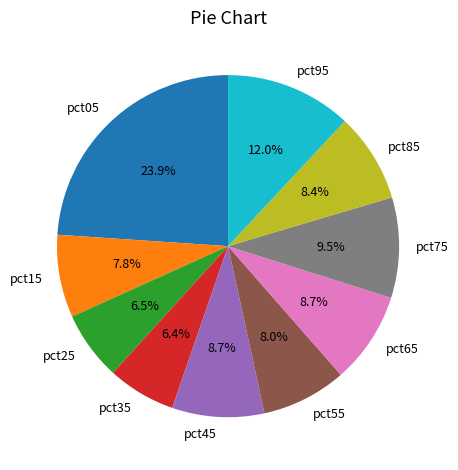

Is there a majority slice in this chart?

No